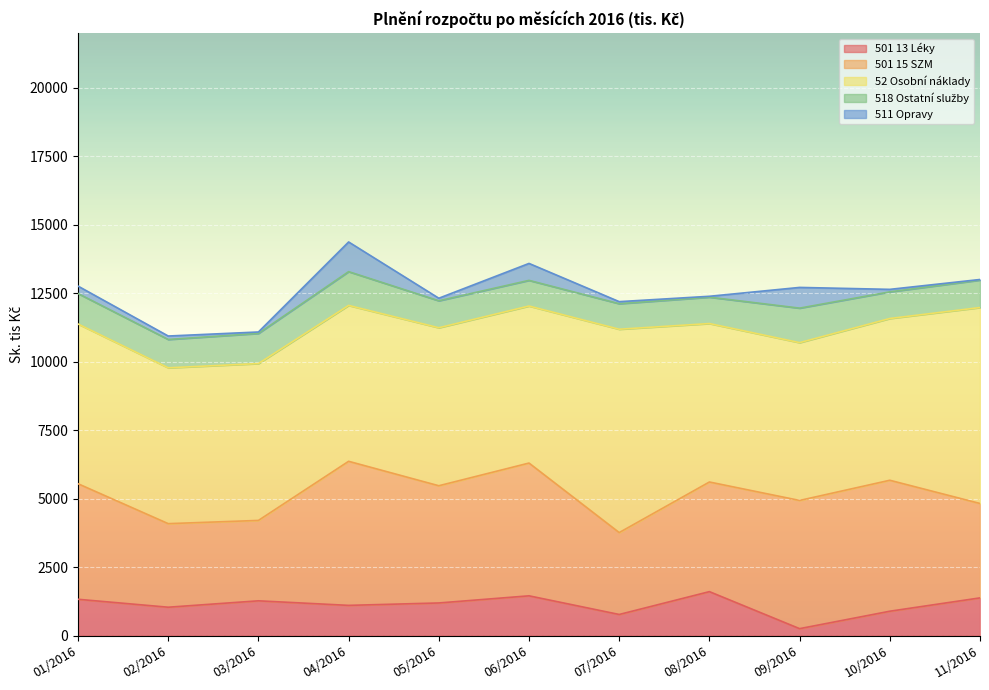

Which has a higher value, 03/2016 or 06/2016?

06/2016